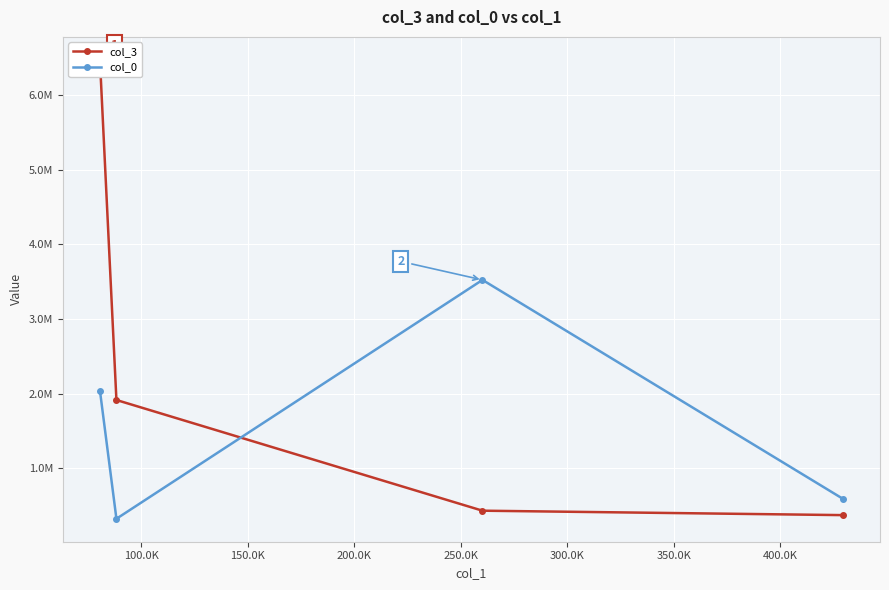

True or false: col_3 has a value of 1912974.2 at 100.0K.

True